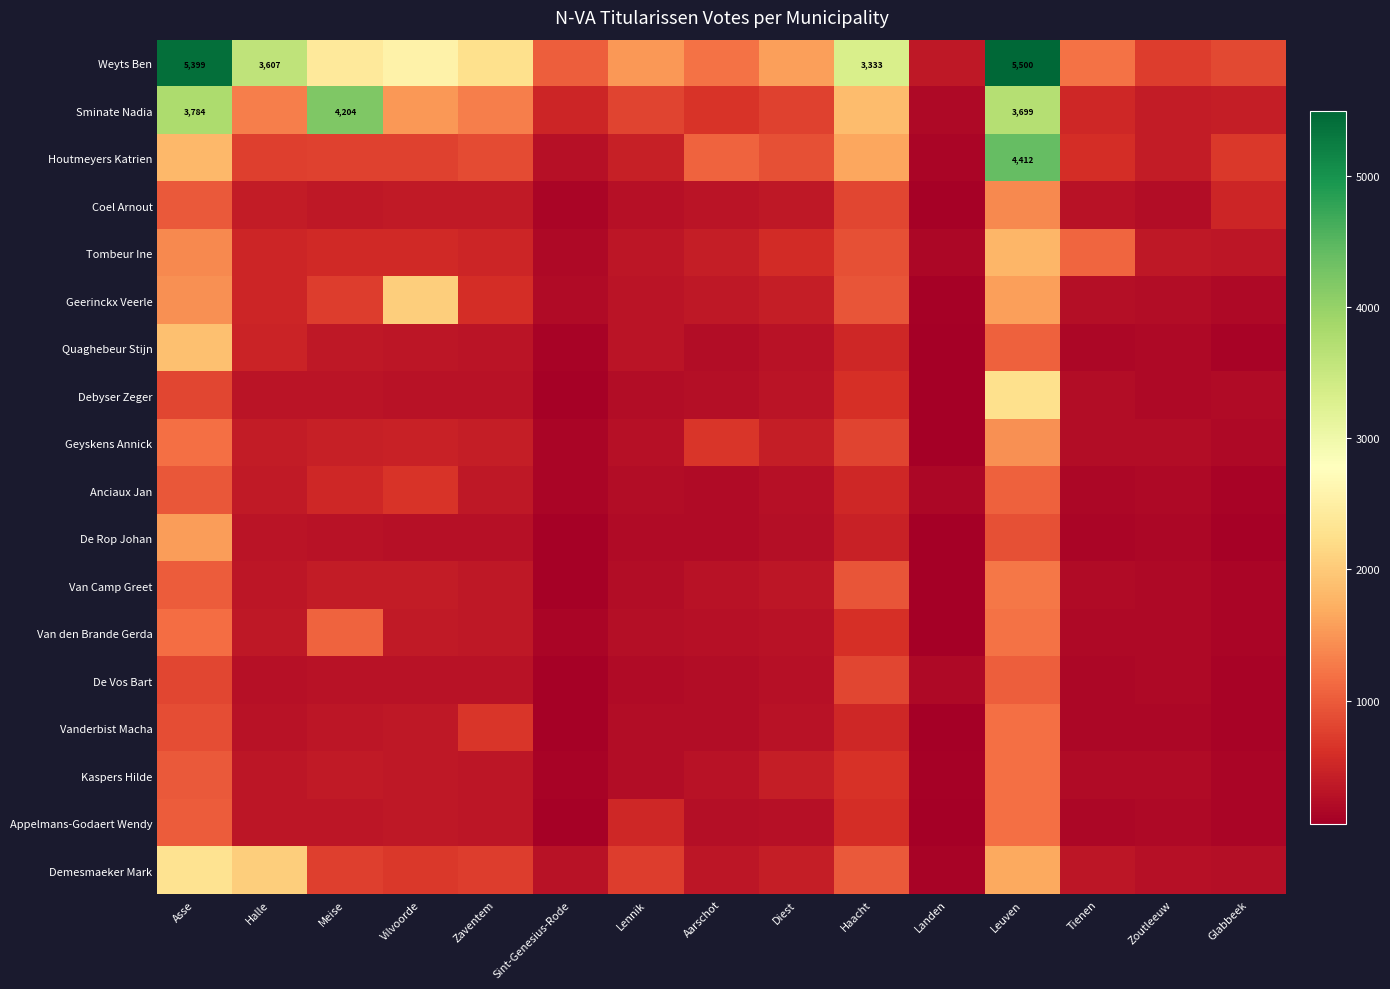

True or false: Weyts Ben has a value of 5399 at Asse.

True